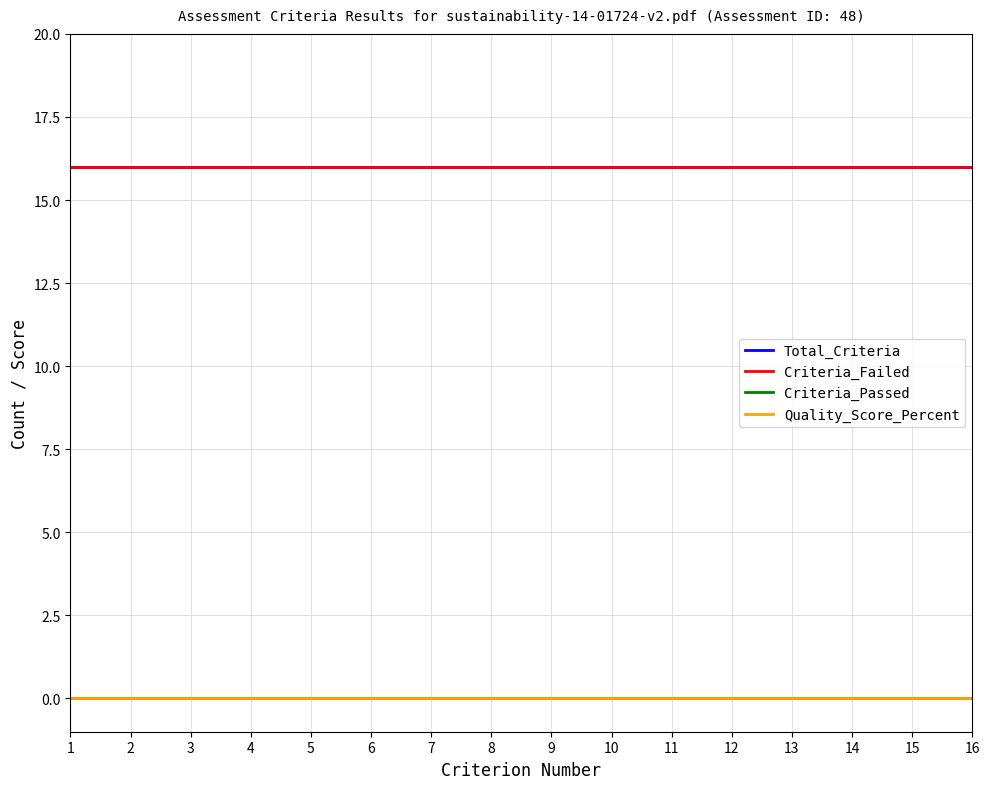

Does the chart have visible grid lines?

Yes